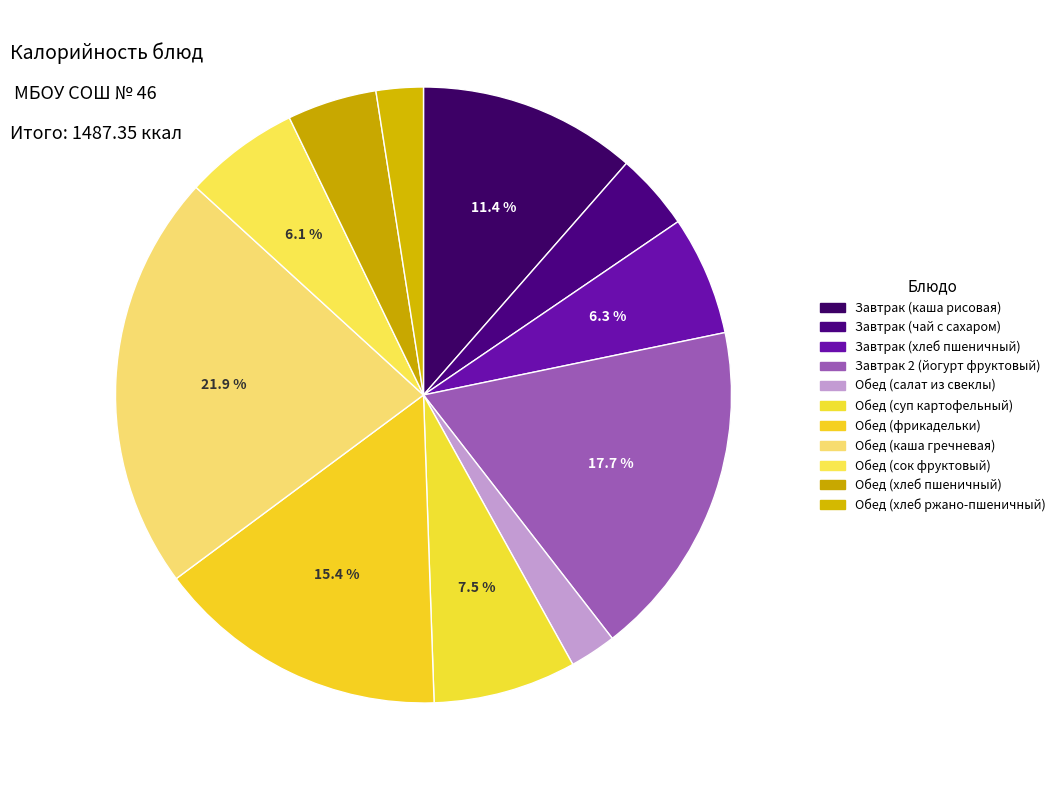

How many segments does this pie chart have?

11